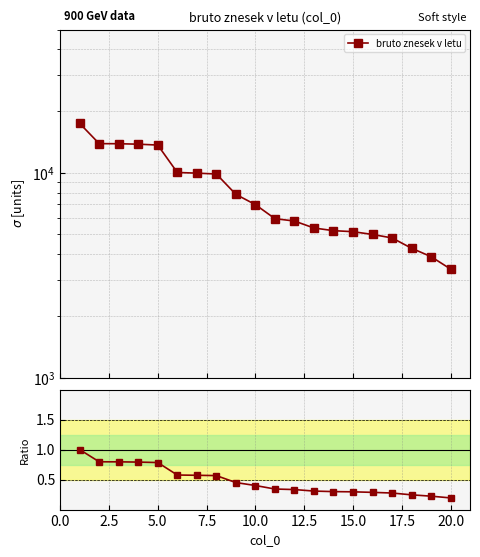

How many values are between 0 and 1?

20